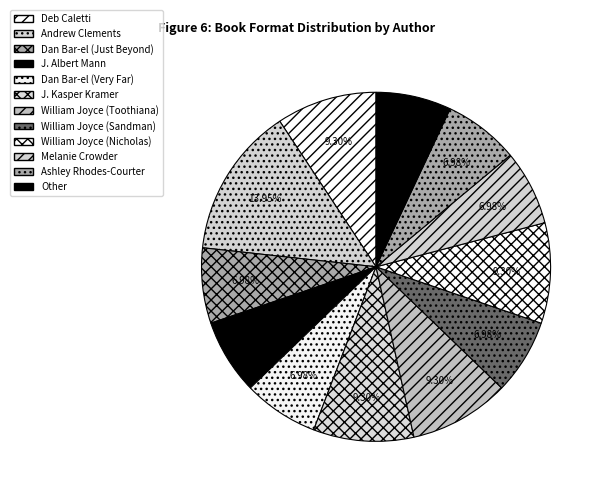

To the nearest percent, what percentage of the pie is Andrew Clements?

14%